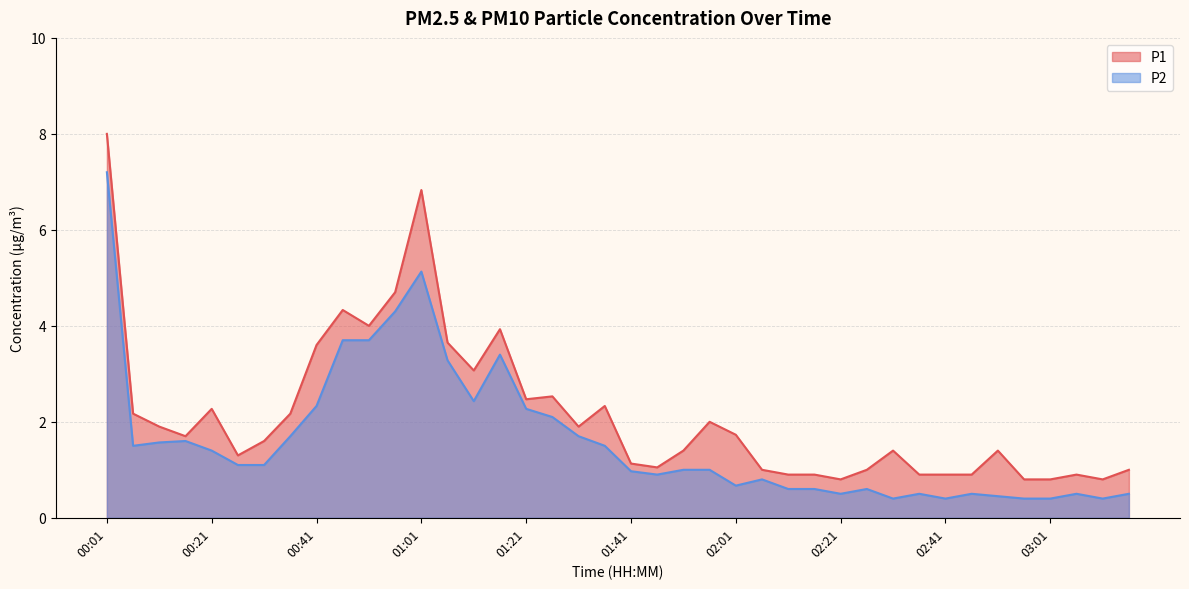

True or false: P2 and P1 intersect in this chart.

False